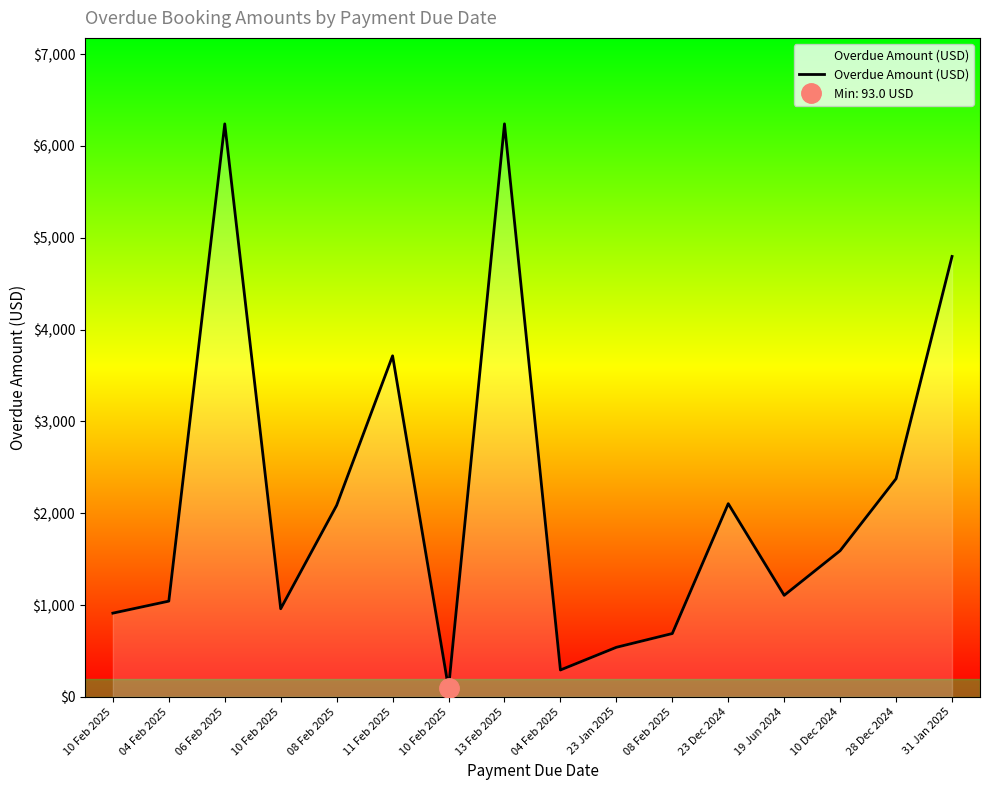

What is the change in value from 08 Feb 2025 to 31 Jan 2025?

+4106.0